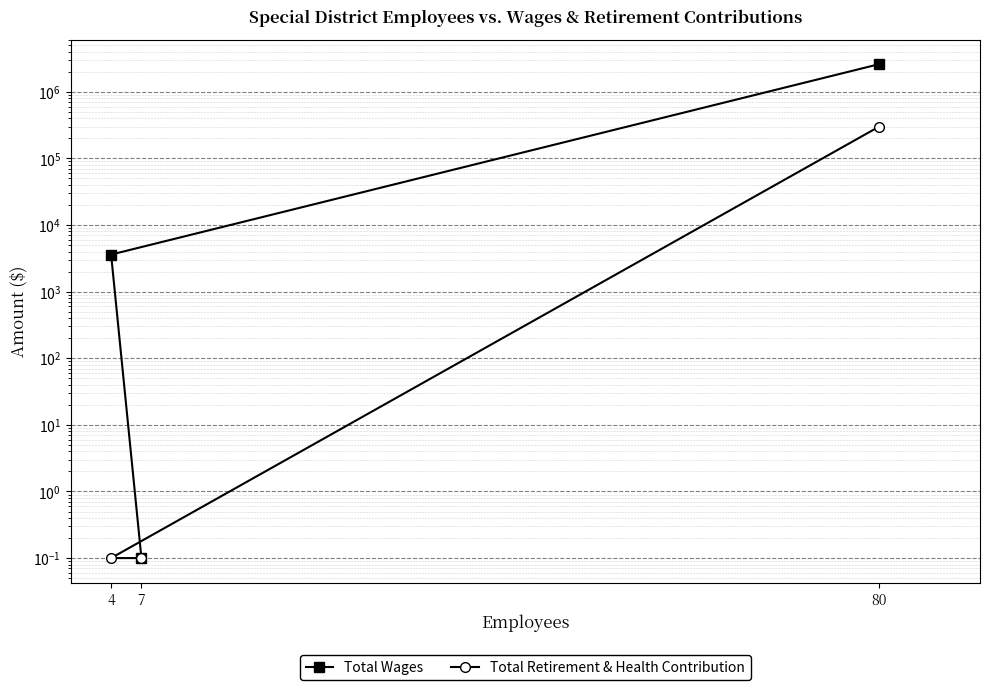

What is the sum of all Total Retirement & Health Contribution values?

299279.2